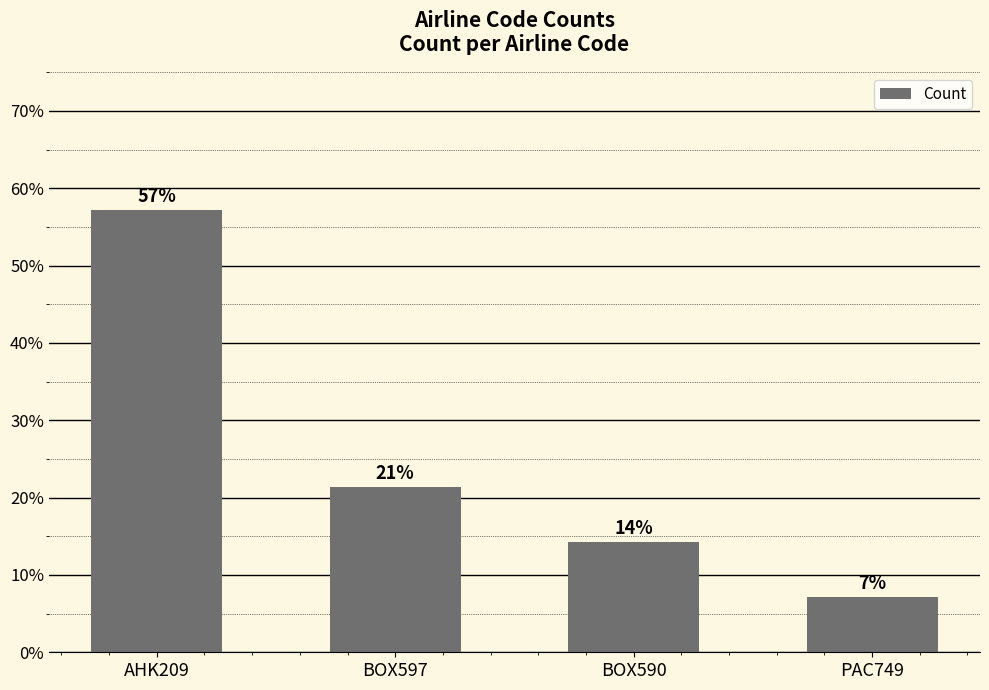

Are the bars horizontal?

No